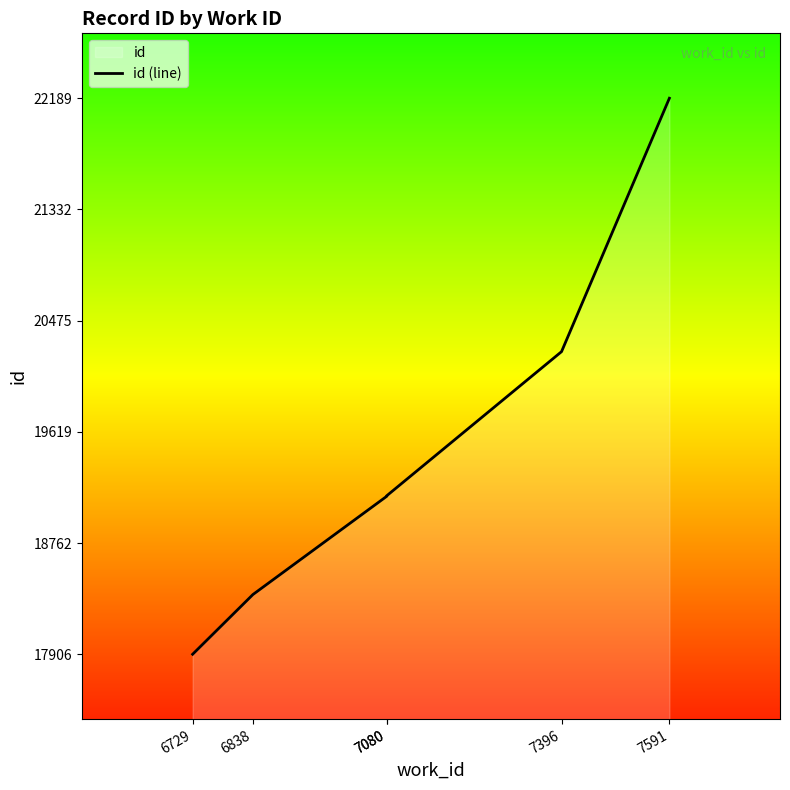

What is the sum of the values at 7080 and 7591?

41312